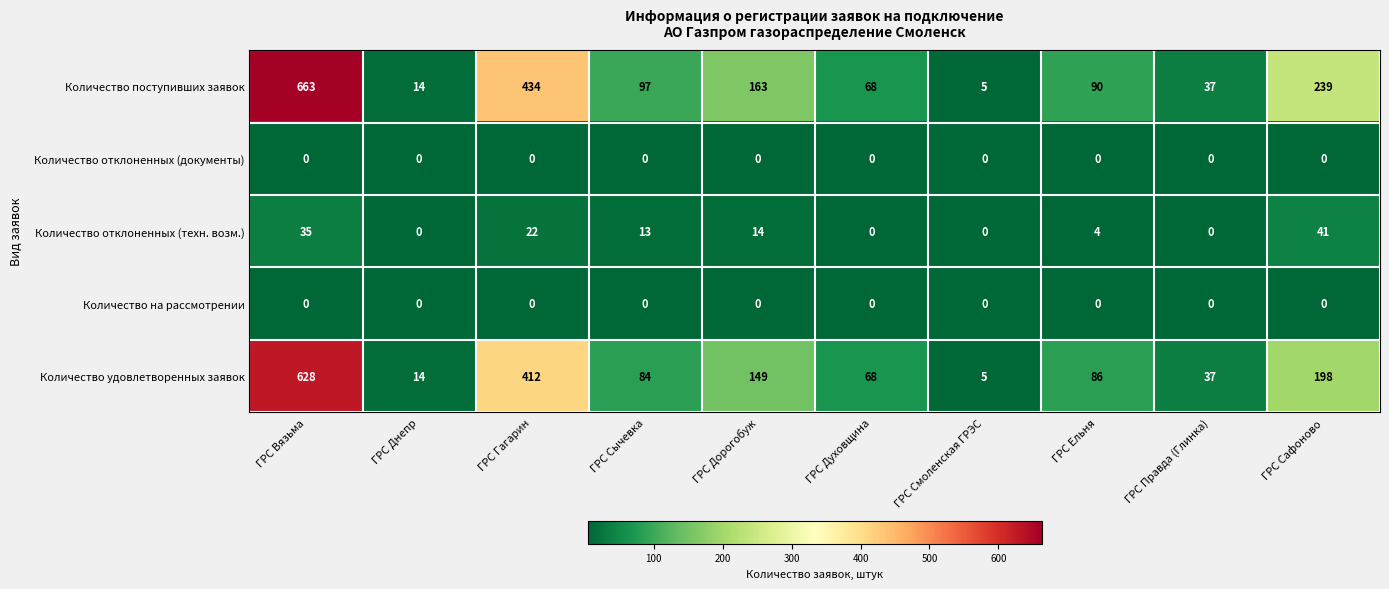

Which series has the widest spread of values?

Количество поступивших заявок